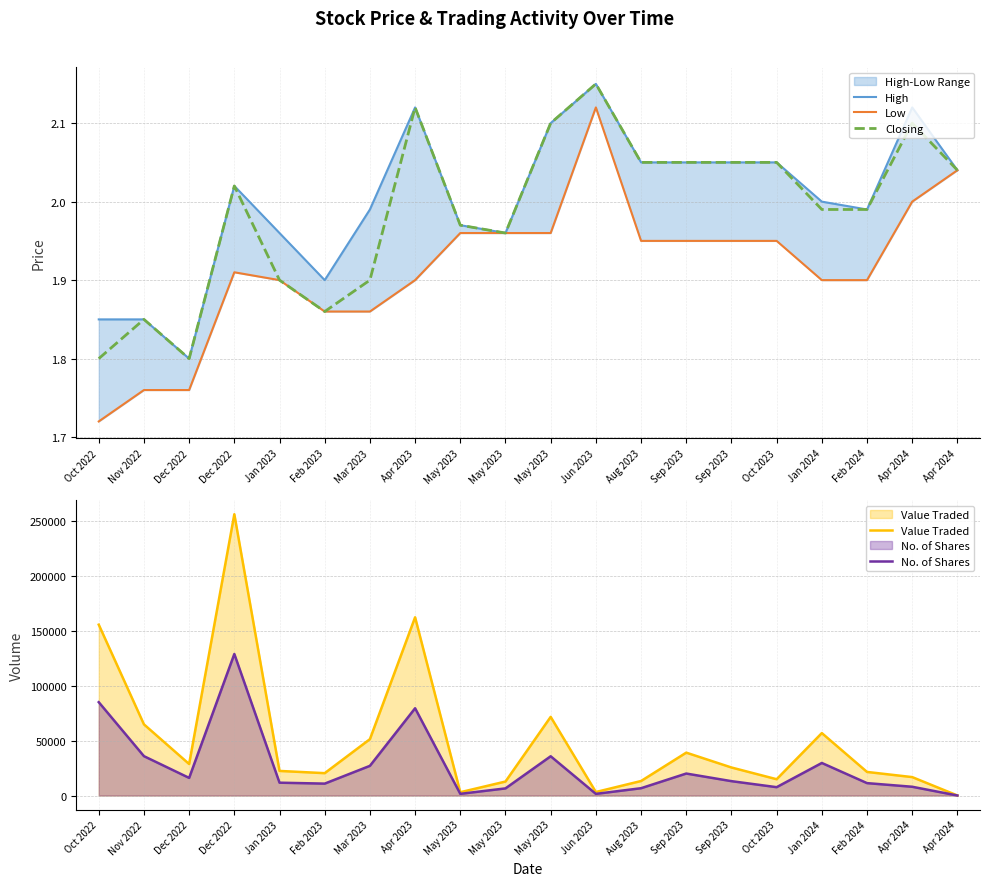

At how many categories does at least one series exceed 179961?

1